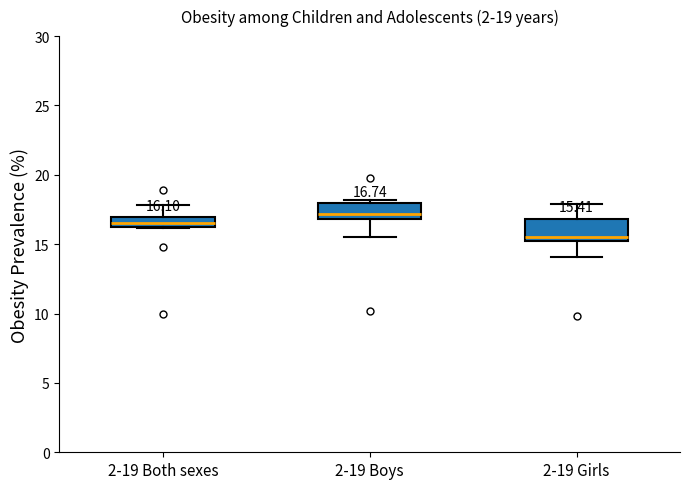

Which box's median line is the highest?

2-19 Boys